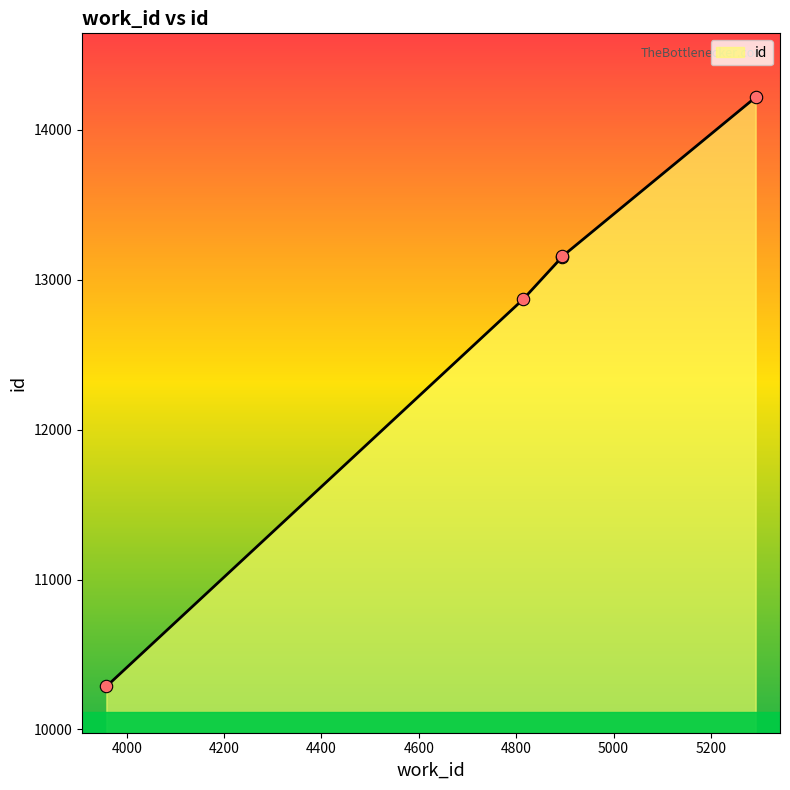

Between 4895 and 5292, which is larger?

5292